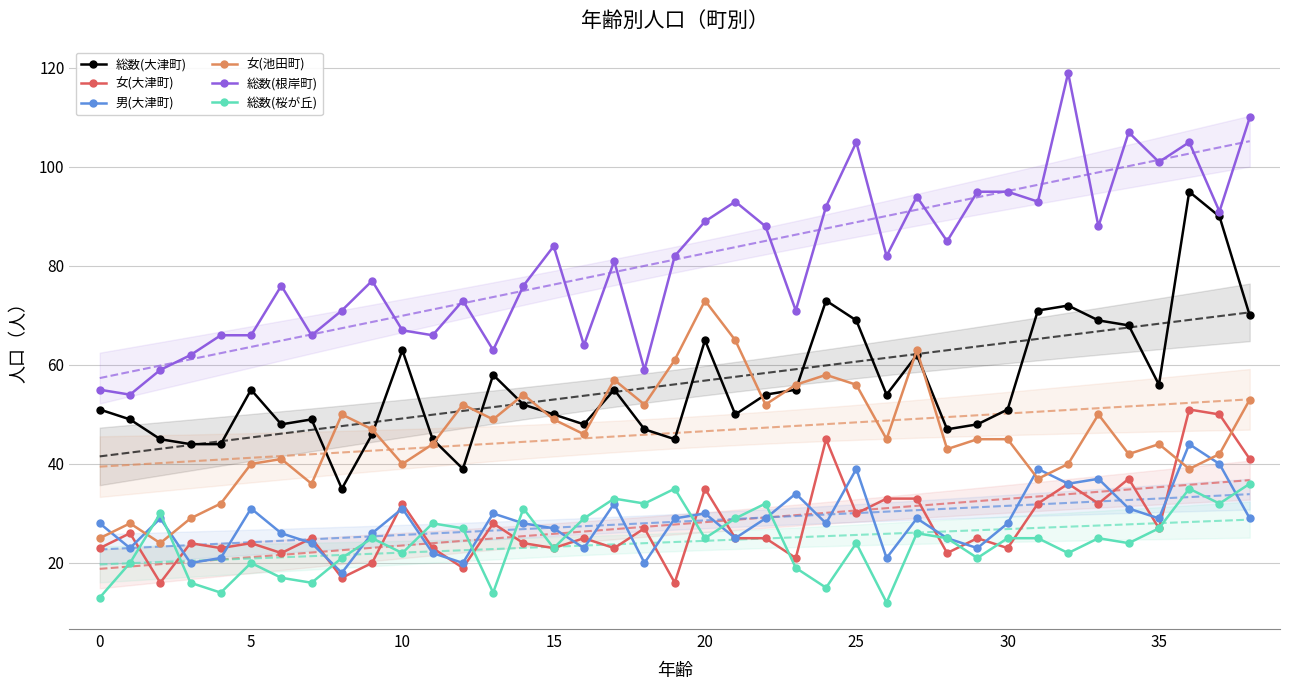

Which series ends up on top after the final intersection of 男(大津町) and 女(池田町)?

女(池田町)